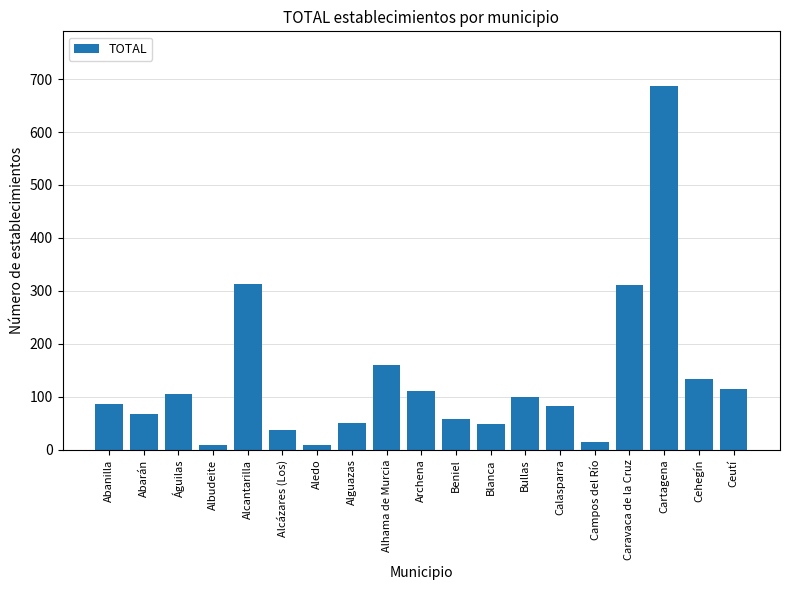

What is the difference between the values at Alhama de Murcia and Blanca?

112